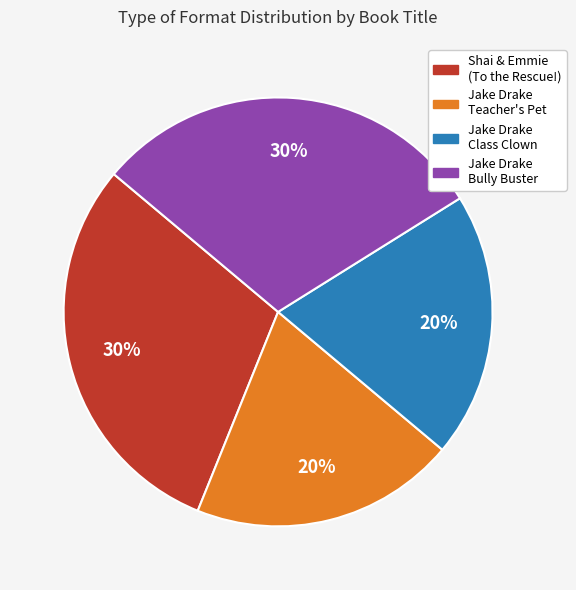

To the nearest percent, what is the difference between the largest and smallest slice percentages?

10%